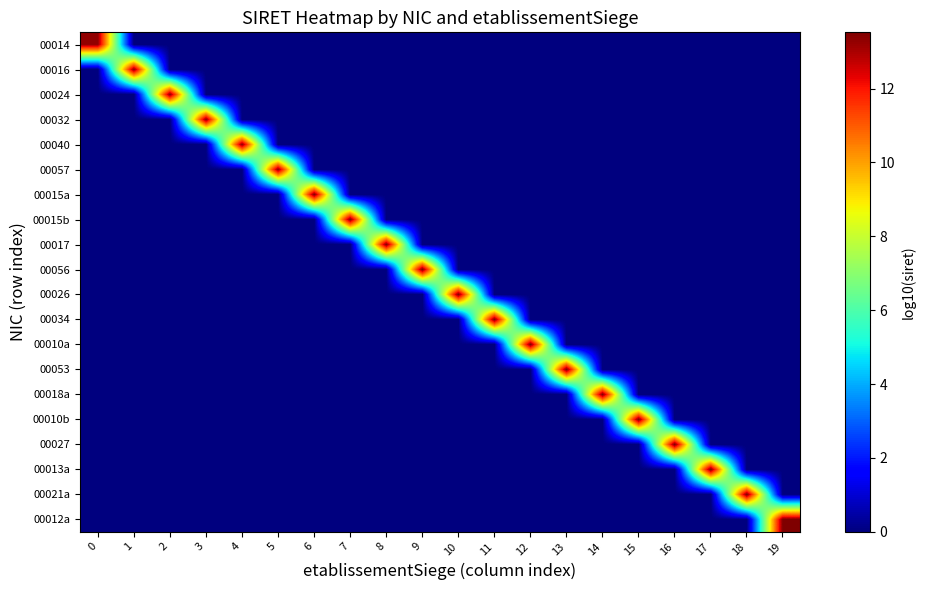

What is the total value across all series at 4?

13.3